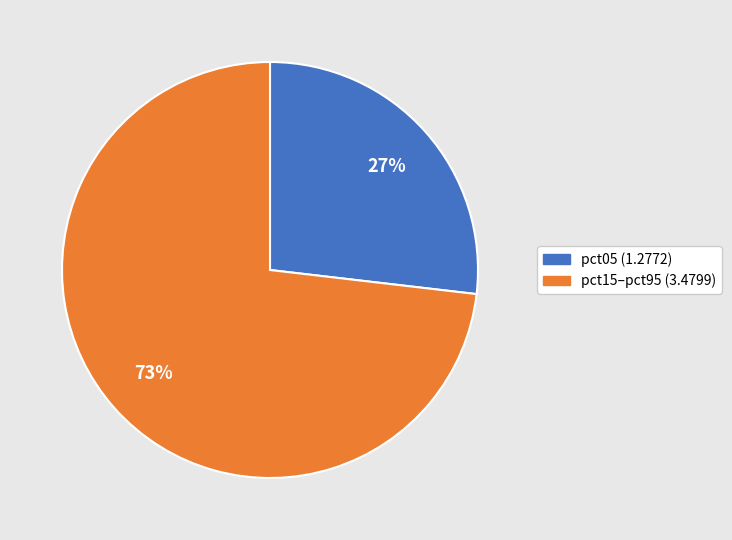

To the nearest percent, what is the average slice percentage?

50%